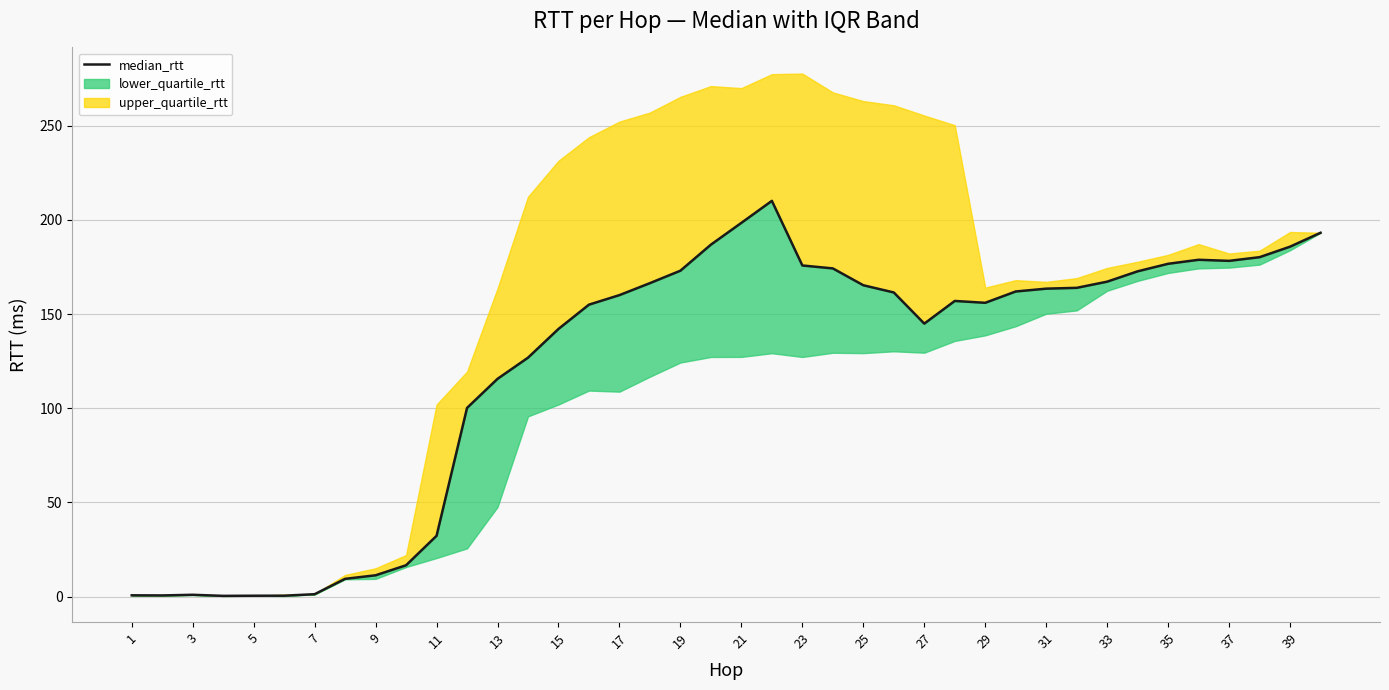

Is it true that the value at 33 is 279.5?

False